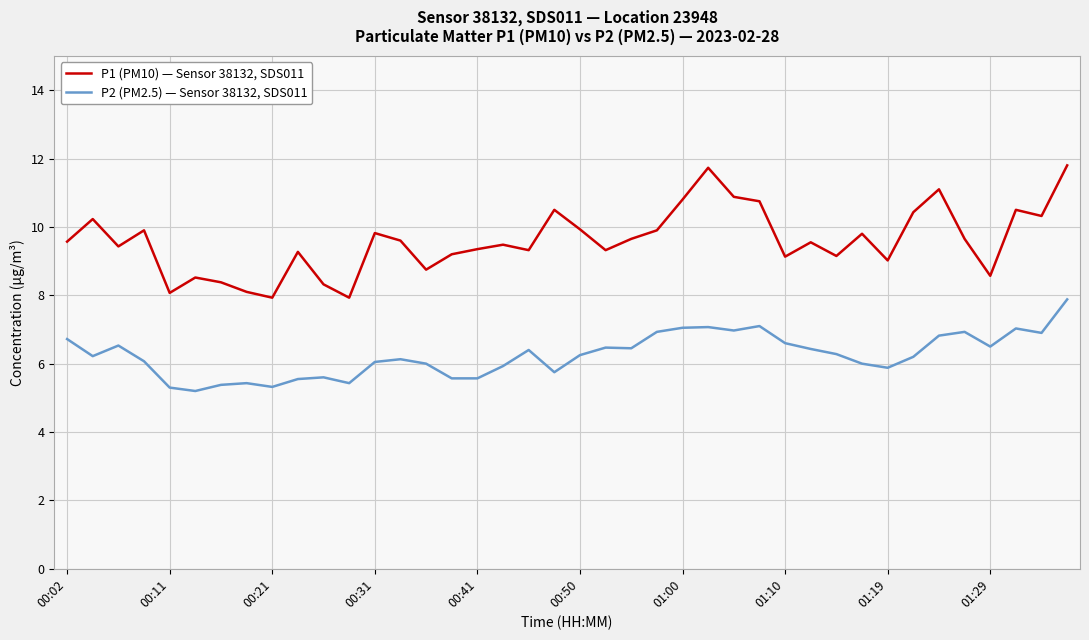

What is the sum of all P2 (PM2.5) — Sensor 38132, SDS011 values?

249.9